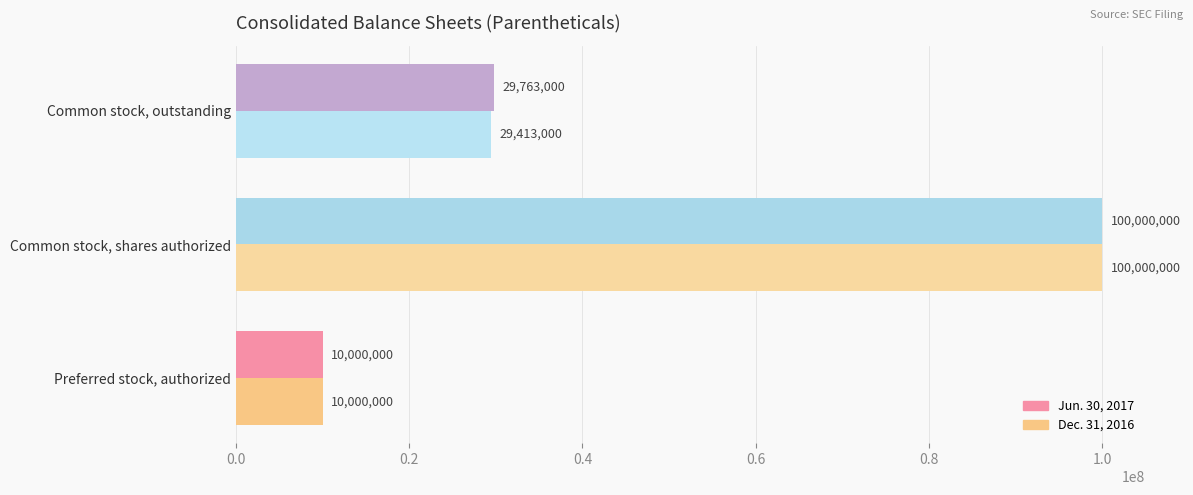

What is the difference between the maximum and minimum values in the Jun. 30, 2017 series?

90000000